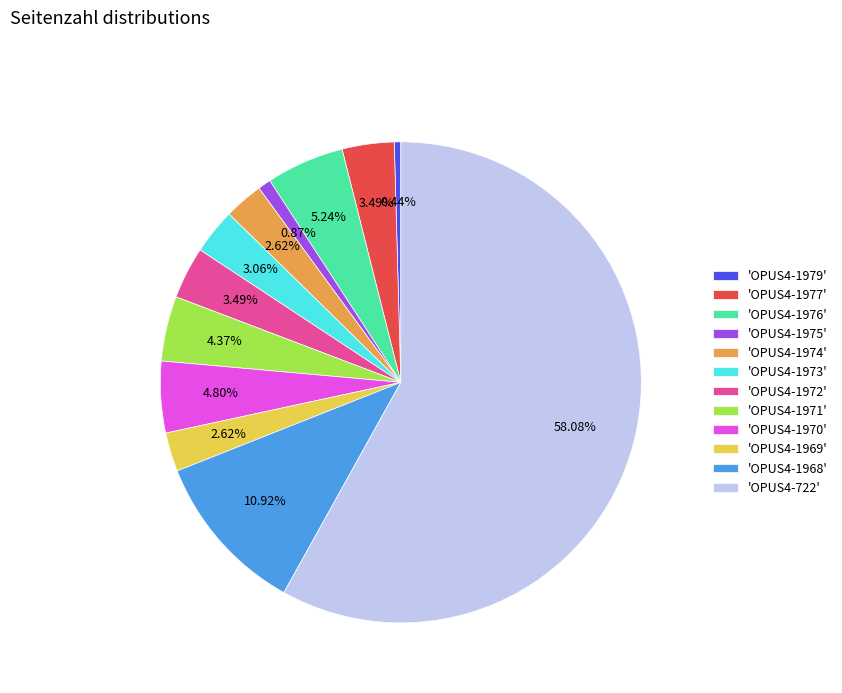

Do 'OPUS4-1977' and 'OPUS4-1971' together represent more than half of the pie?

No